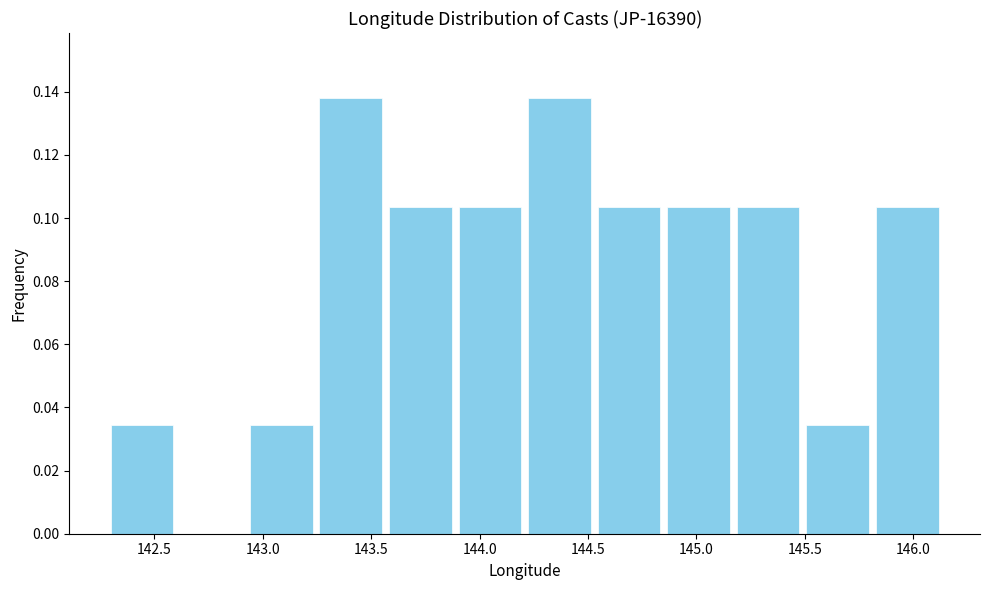

Reading left to right, list every bar in this chart as the range it spans on the x-axis followed by its height. Neither the bar edges nor the heights are printed on the chart, so give them approximately, as read against the axes.

142.30 to 142.60: 0.034
142.60 to 142.90: 0
142.90 to 143.25: 0.034
143.25 to 143.55: 0.138
143.55 to 143.90: 0.104
143.90 to 144.20: 0.104
144.20 to 144.55: 0.138
144.55 to 144.85: 0.104
144.85 to 145.15: 0.104
145.15 to 145.50: 0.104
145.50 to 145.80: 0.034
145.80 to 146.15: 0.104